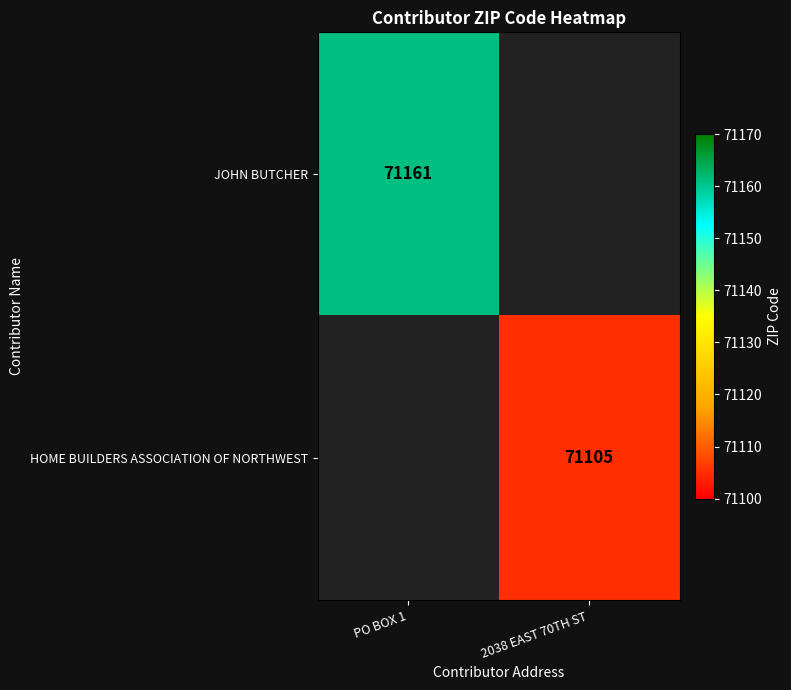

The value of JOHN BUTCHER at PO BOX 1 is 109829. True or false?

False